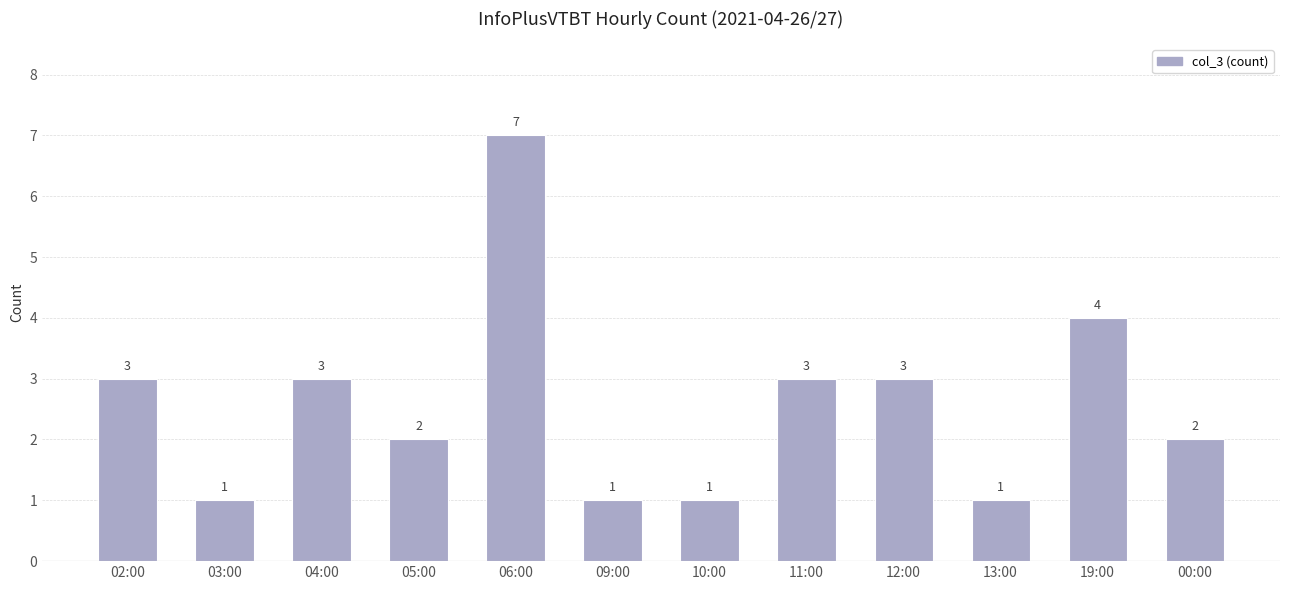

What is the value of the 7th bar from the left?

1